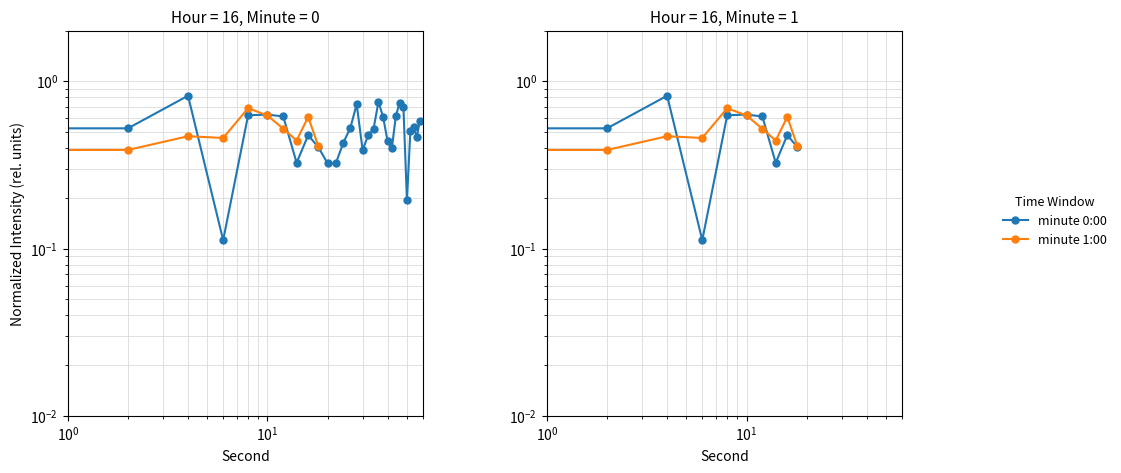

How many lines are shown in the chart?

2